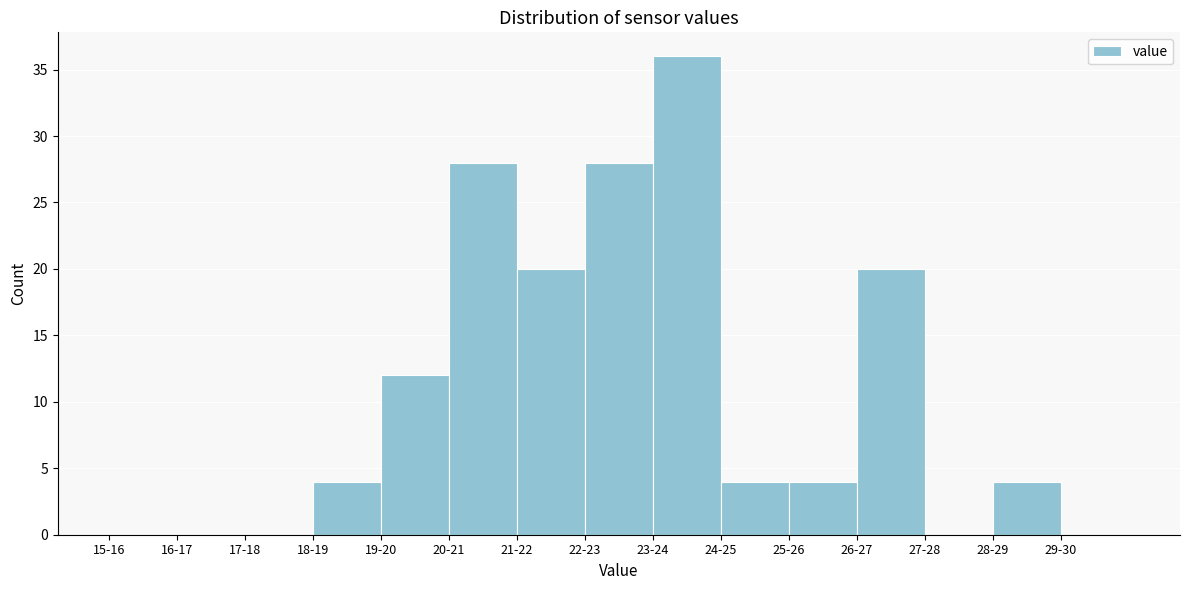

Reading left to right, extract all data points from this chart.

15-16=0	16-17=0	17-18=0	18-19=4	19-20=12	20-21=28	21-22=20	22-23=28	23-24=36	24-25=4	25-26=4	26-27=20	27-28=0	28-29=4	29-30=0